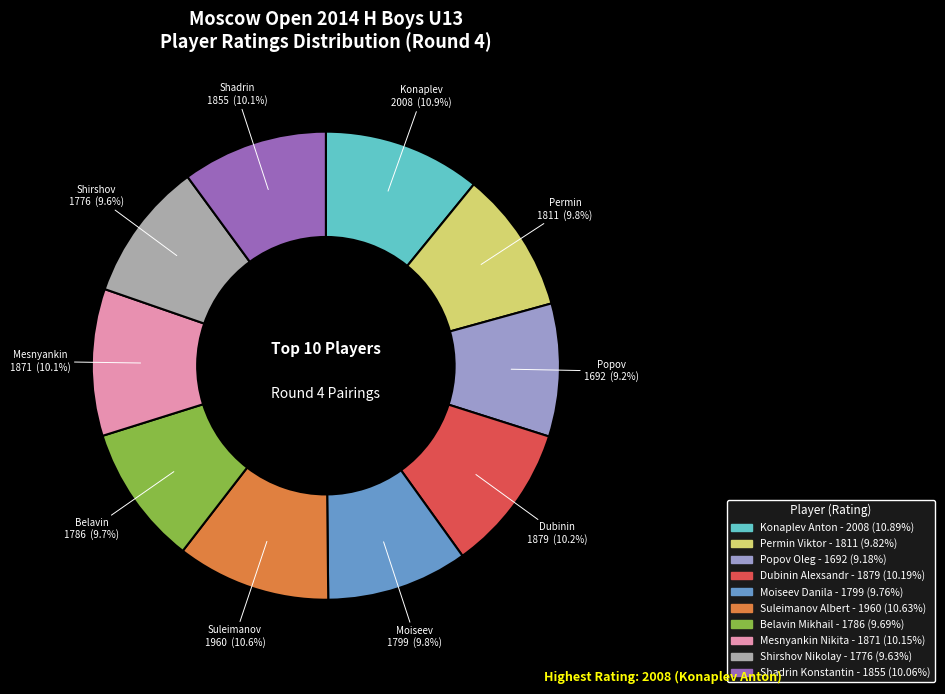

Is the sum of Dubinin Alexsandr and Permin Viktor greater than half?

No